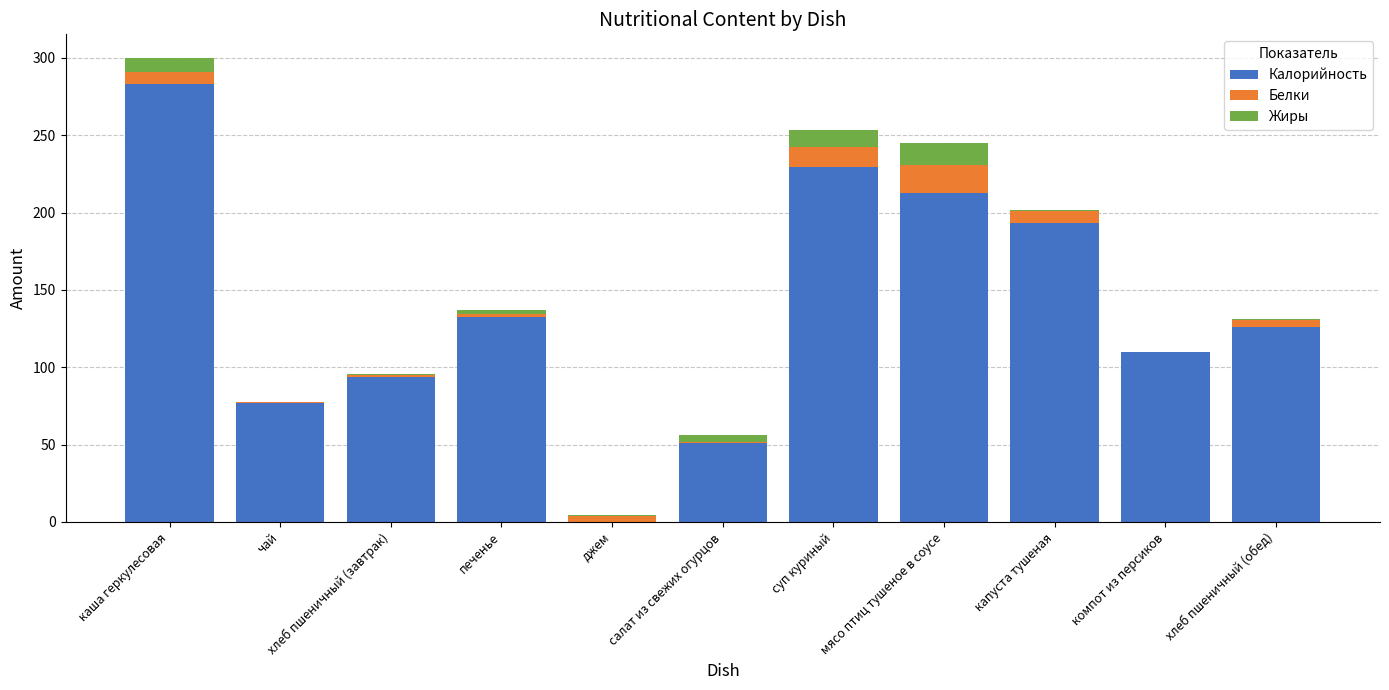

Where is Калорийность nearest to the value 141?

печенье